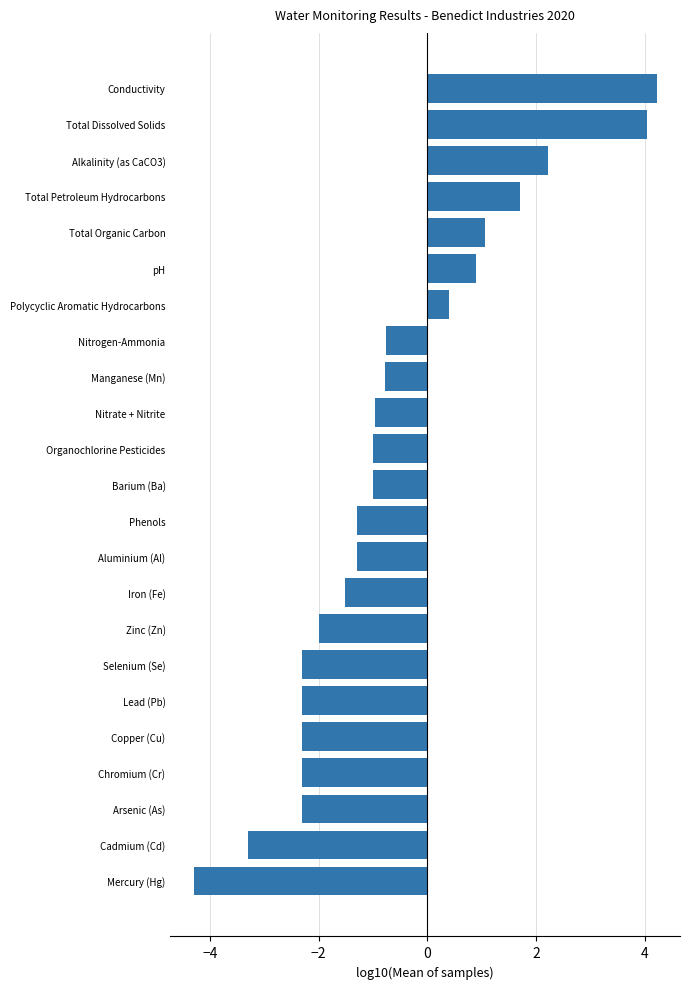

How many positive values are there?

7